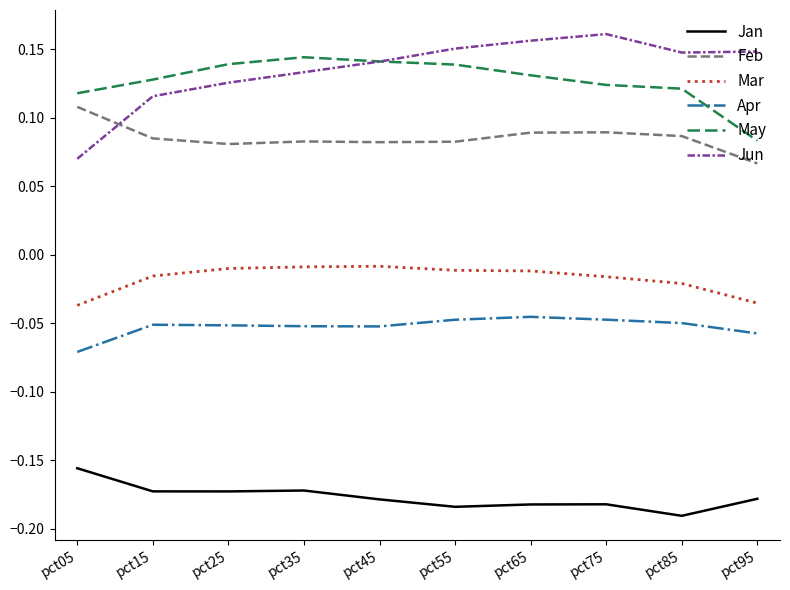

List the series in order of their peak value, lowest first.

Jan, Apr, Mar, Feb, May, Jun